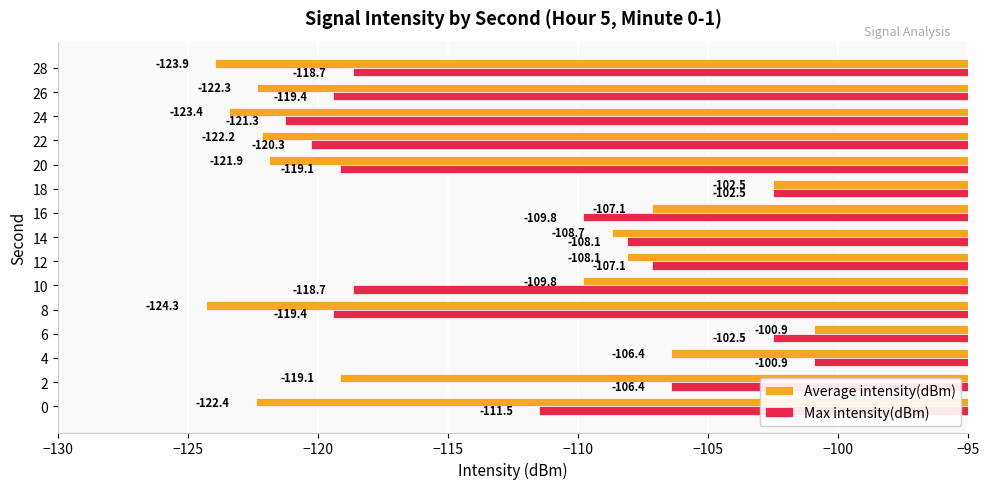

True or false: Max intensity(dBm) has a value of -31.3 at 2.

False